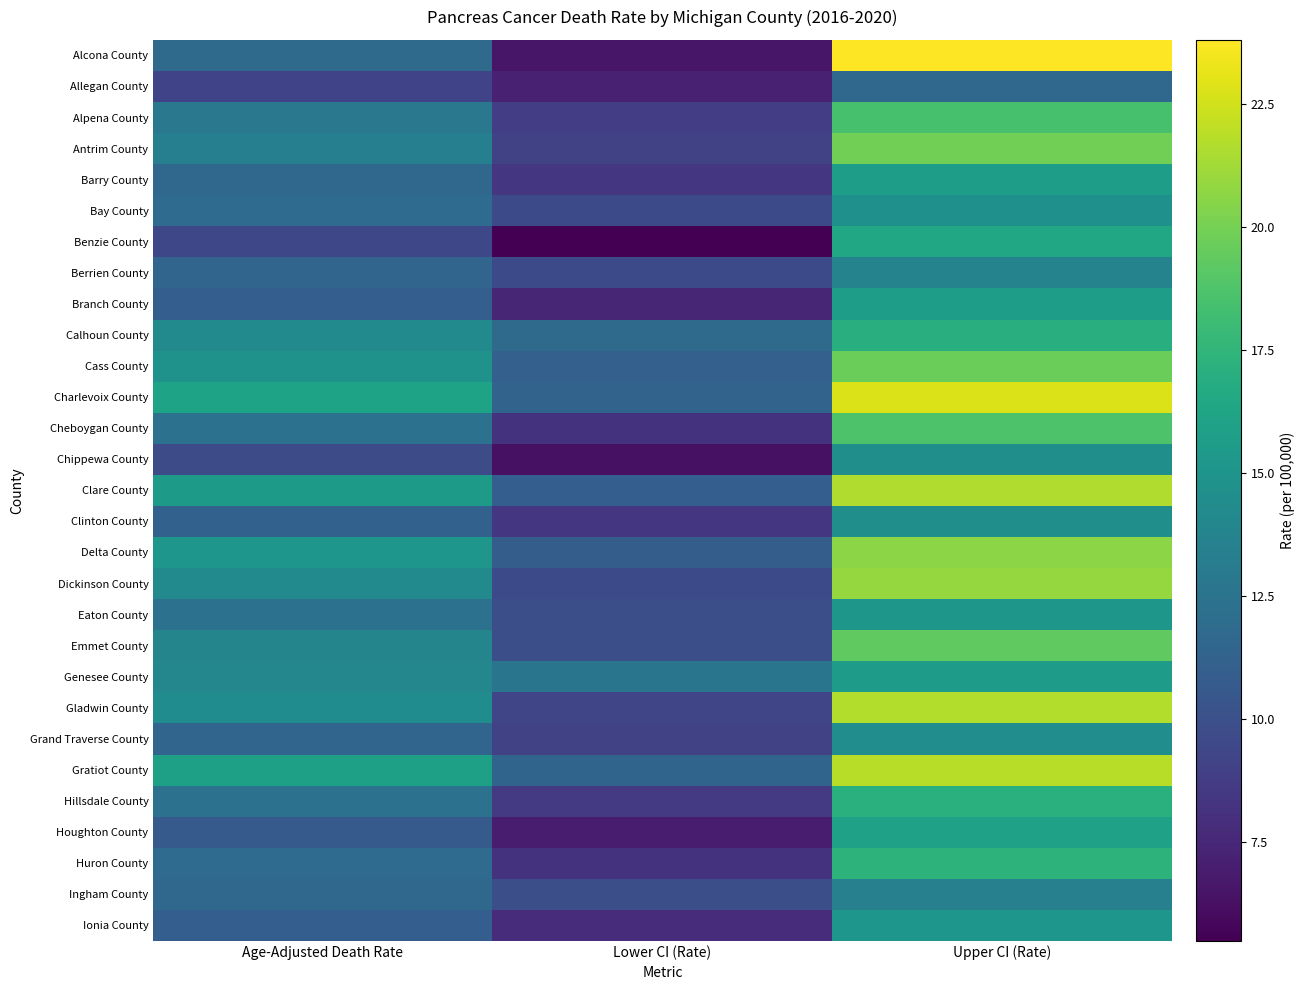

Reading left to right, what are all the values shown in this chart?

Alcona County: Age-Adjusted Death Rate=11.8	Lower CI (Rate)=6.6	Upper CI (Rate)=23.8
Allegan County: Age-Adjusted Death Rate=9.2	Lower CI (Rate)=7.2	Upper CI (Rate)=11.7
Alpena County: Age-Adjusted Death Rate=12.8	Lower CI (Rate)=8.8	Upper CI (Rate)=18.5
Antrim County: Age-Adjusted Death Rate=13.4	Lower CI (Rate)=9.1	Upper CI (Rate)=19.9
Barry County: Age-Adjusted Death Rate=11.6	Lower CI (Rate)=8.4	Upper CI (Rate)=15.7
Bay County: Age-Adjusted Death Rate=11.9	Lower CI (Rate)=9.6	Upper CI (Rate)=14.7
Benzie County: Age-Adjusted Death Rate=9.5	Lower CI (Rate)=5.5	Upper CI (Rate)=16.5
Berrien County: Age-Adjusted Death Rate=11.5	Lower CI (Rate)=9.6	Upper CI (Rate)=13.7
Branch County: Age-Adjusted Death Rate=11.0	Lower CI (Rate)=7.5	Upper CI (Rate)=15.7
Calhoun County: Age-Adjusted Death Rate=14.2	Lower CI (Rate)=11.8	Upper CI (Rate)=17.0
Cass County: Age-Adjusted Death Rate=14.9	Lower CI (Rate)=11.1	Upper CI (Rate)=19.7
Charlevoix County: Age-Adjusted Death Rate=16.1	Lower CI (Rate)=11.3	Upper CI (Rate)=22.8
Cheboygan County: Age-Adjusted Death Rate=12.3	Lower CI (Rate)=8.2	Upper CI (Rate)=18.7
Chippewa County: Age-Adjusted Death Rate=9.7	Lower CI (Rate)=6.3	Upper CI (Rate)=14.6
Clare County: Age-Adjusted Death Rate=15.5	Lower CI (Rate)=11.0	Upper CI (Rate)=21.6
Clinton County: Age-Adjusted Death Rate=11.2	Lower CI (Rate)=8.4	Upper CI (Rate)=14.6
Delta County: Age-Adjusted Death Rate=15.1	Lower CI (Rate)=10.9	Upper CI (Rate)=20.6
Dickinson County: Age-Adjusted Death Rate=14.2	Lower CI (Rate)=9.6	Upper CI (Rate)=20.9
Eaton County: Age-Adjusted Death Rate=12.3	Lower CI (Rate)=9.9	Upper CI (Rate)=15.2
Emmet County: Age-Adjusted Death Rate=13.8	Lower CI (Rate)=9.9	Upper CI (Rate)=19.3
Genesee County: Age-Adjusted Death Rate=14.0	Lower CI (Rate)=12.6	Upper CI (Rate)=15.6
Gladwin County: Age-Adjusted Death Rate=14.4	Lower CI (Rate)=9.3	Upper CI (Rate)=21.7
Grand Traverse County: Age-Adjusted Death Rate=11.5	Lower CI (Rate)=9.1	Upper CI (Rate)=14.5
Gratiot County: Age-Adjusted Death Rate=15.9	Lower CI (Rate)=11.4	Upper CI (Rate)=21.8
Hillsdale County: Age-Adjusted Death Rate=12.3	Lower CI (Rate)=8.6	Upper CI (Rate)=17.1
Houghton County: Age-Adjusted Death Rate=10.7	Lower CI (Rate)=7.0	Upper CI (Rate)=16.0
Huron County: Age-Adjusted Death Rate=11.9	Lower CI (Rate)=8.2	Upper CI (Rate)=17.3
Ingham County: Age-Adjusted Death Rate=11.6	Lower CI (Rate)=9.9	Upper CI (Rate)=13.5
Ionia County: Age-Adjusted Death Rate=11.0	Lower CI (Rate)=7.8	Upper CI (Rate)=15.1